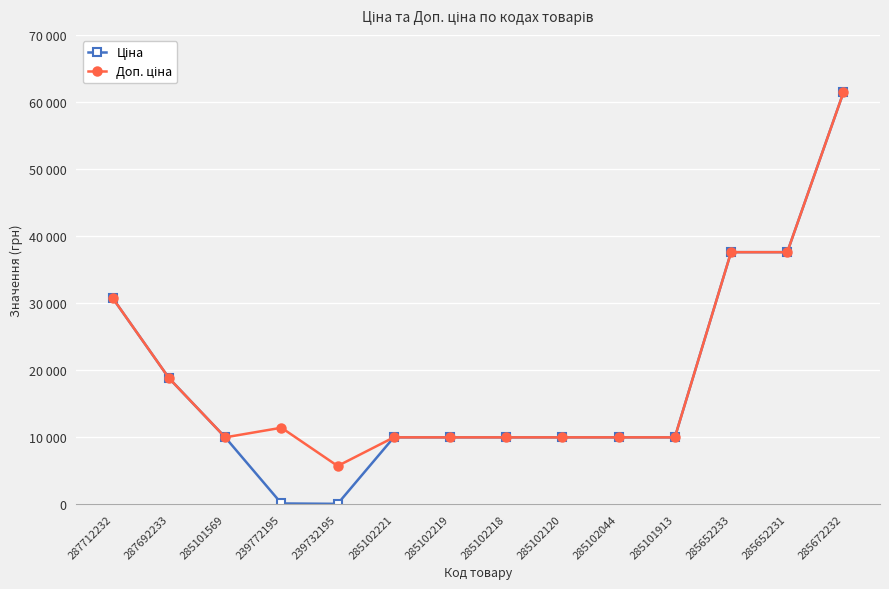

Does the chart have visible grid lines?

Yes